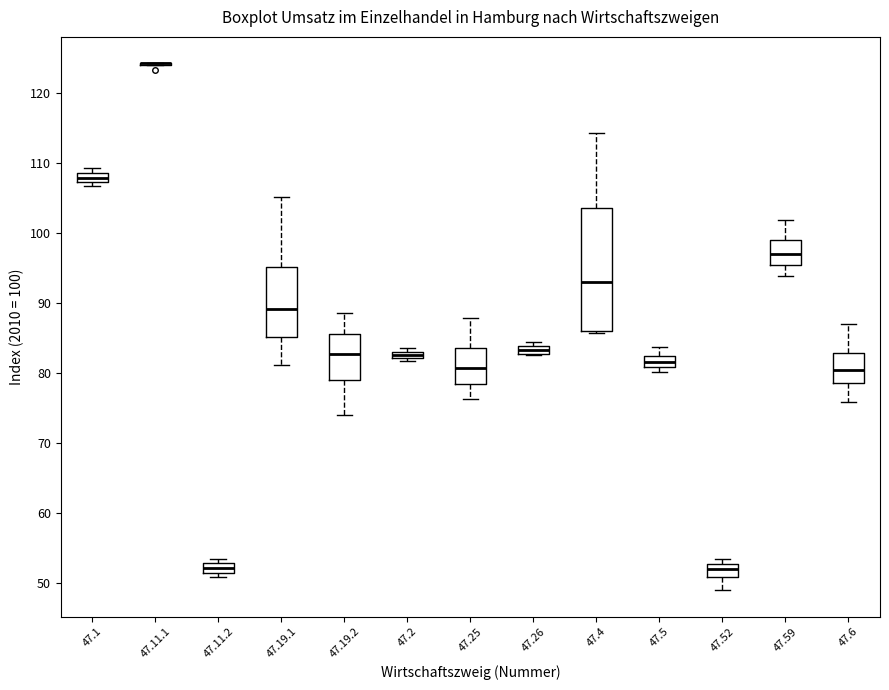

Comparing the boxes themselves (not the whiskers), which one is the tallest?

47.4